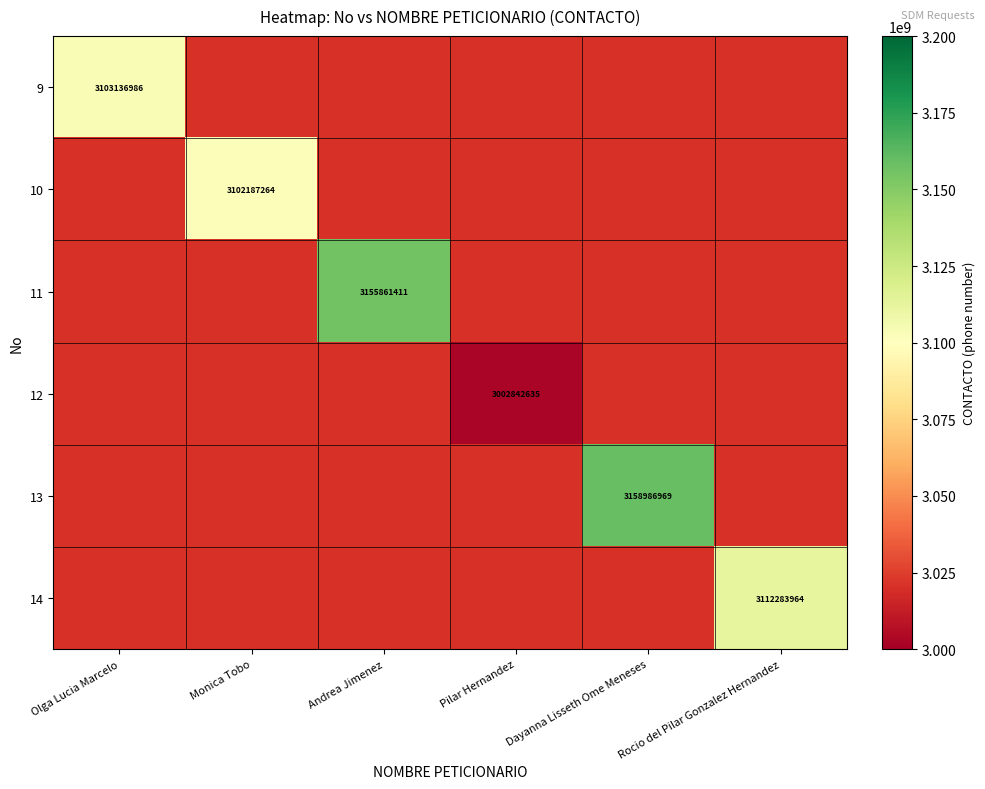

At which category does the chart reach its minimum across all series?

Pilar Hernandez